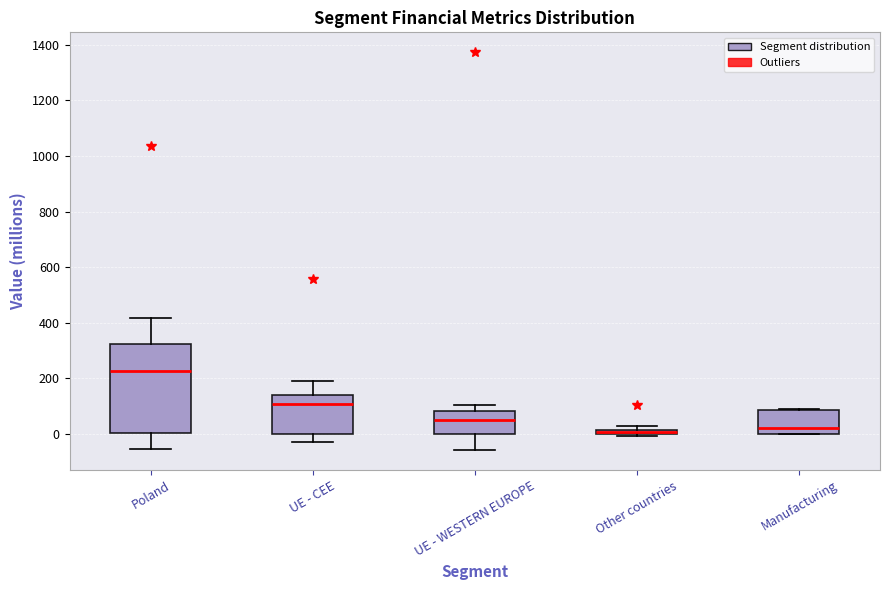

Which box's median line is the highest?

Poland